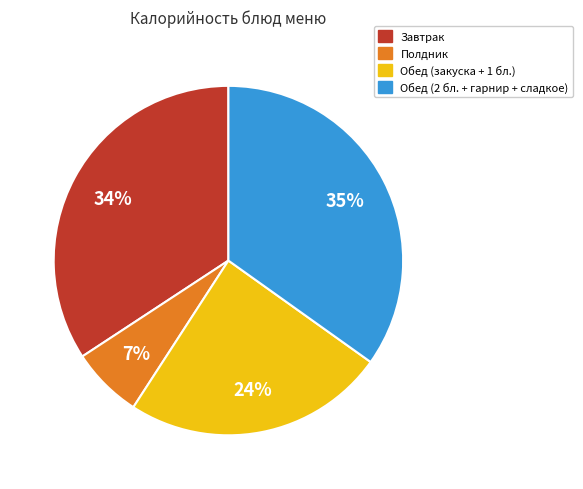

To the nearest percent, what is the average slice percentage?

25%